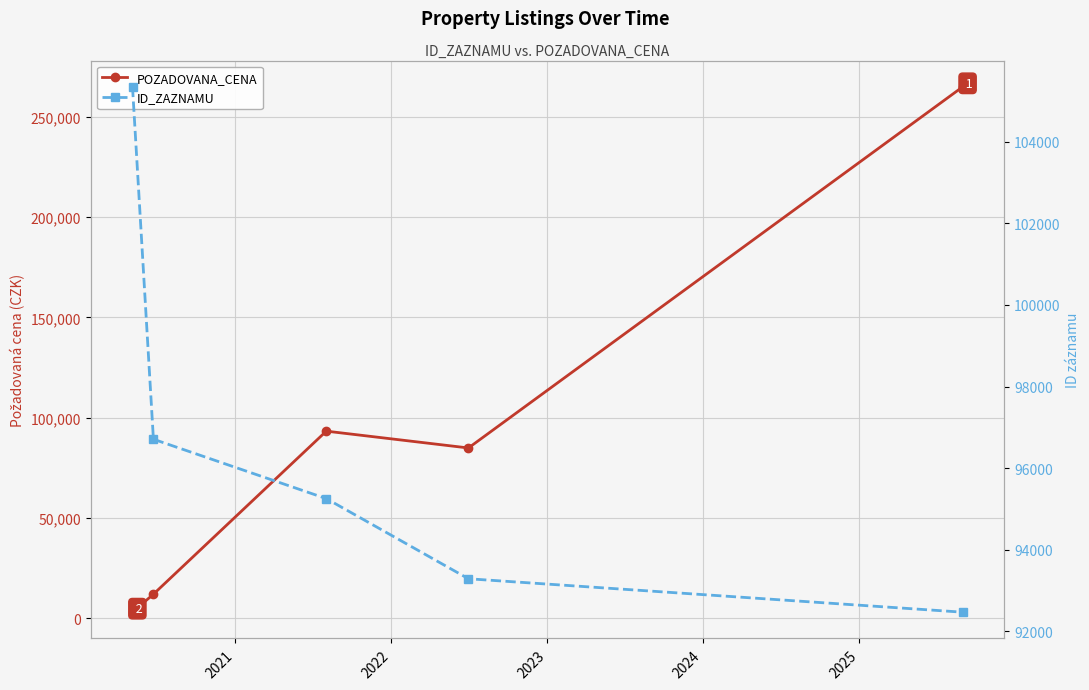

What is the minimum value shown in the chart?

3020